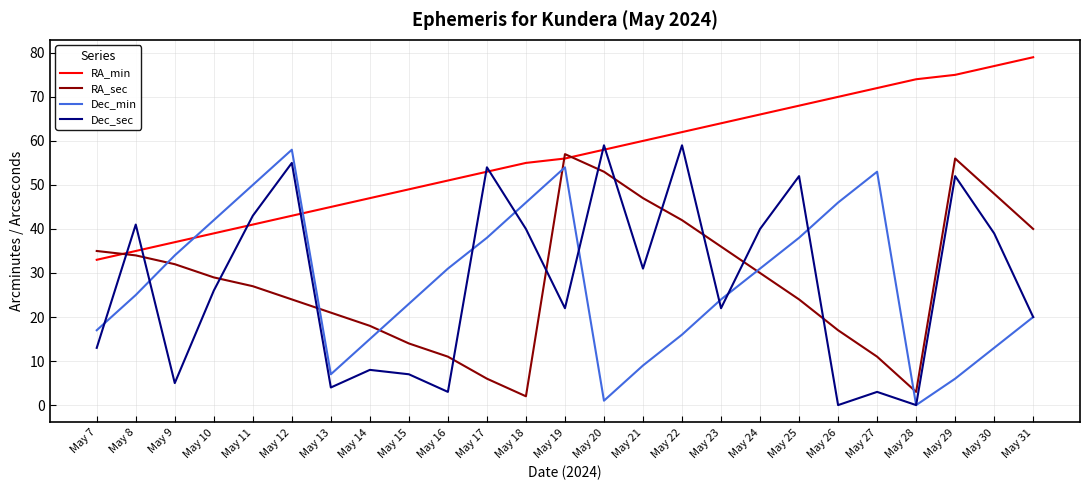

Rank the series at May 15 from highest to lowest value.

RA_min, Dec_min, RA_sec, Dec_sec